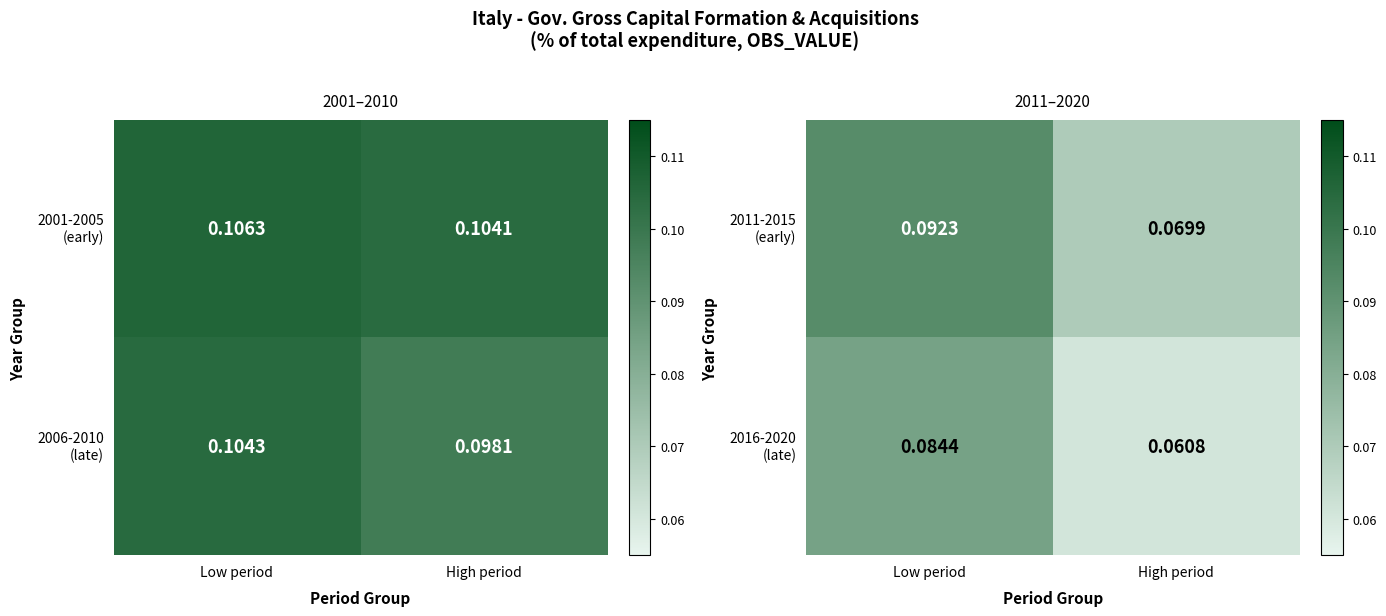

True or false: 2016-2020 (late) has a value of 0.1 at High period.

True